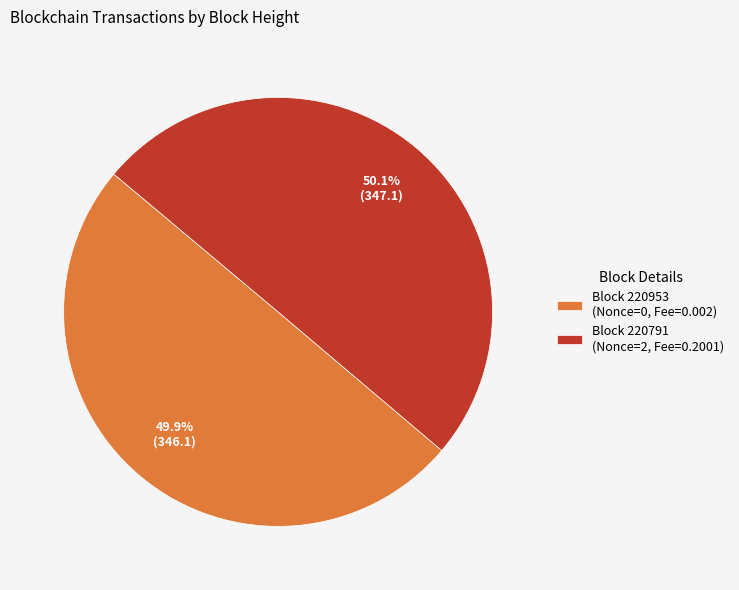

How many slices are in this pie chart?

2